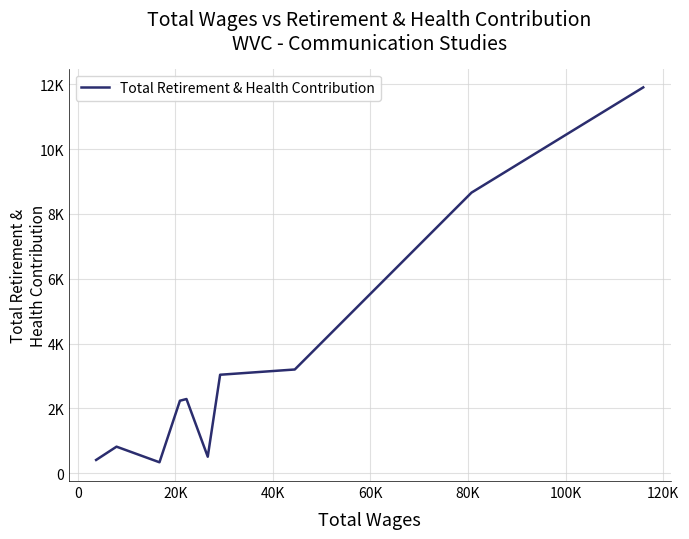

What is the sum of all values?

33388